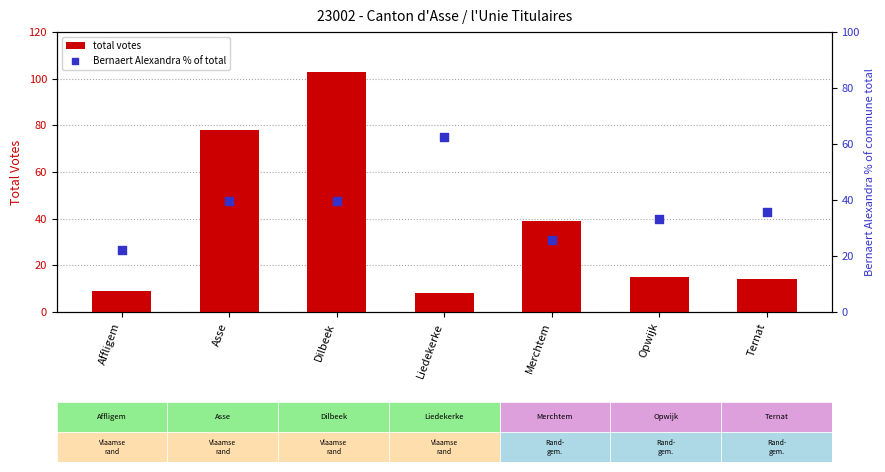

What are all the series names shown in the legend?

total votes, Bernaert Alexandra % of total